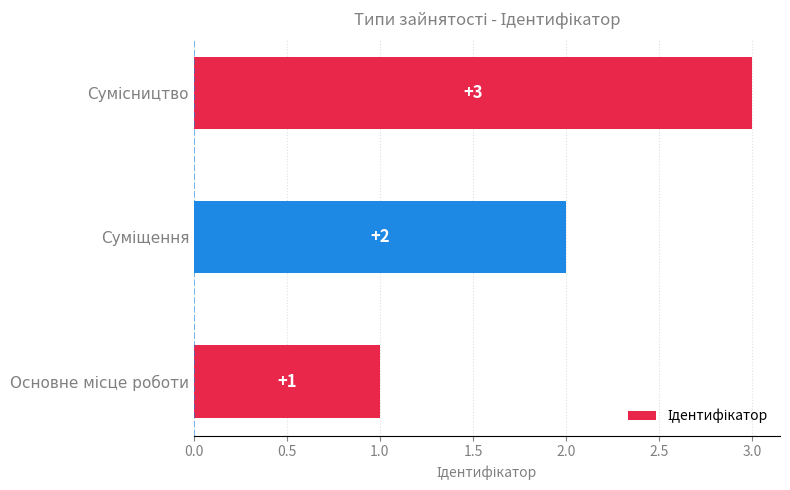

Count the values in the range 1 to 3.

3